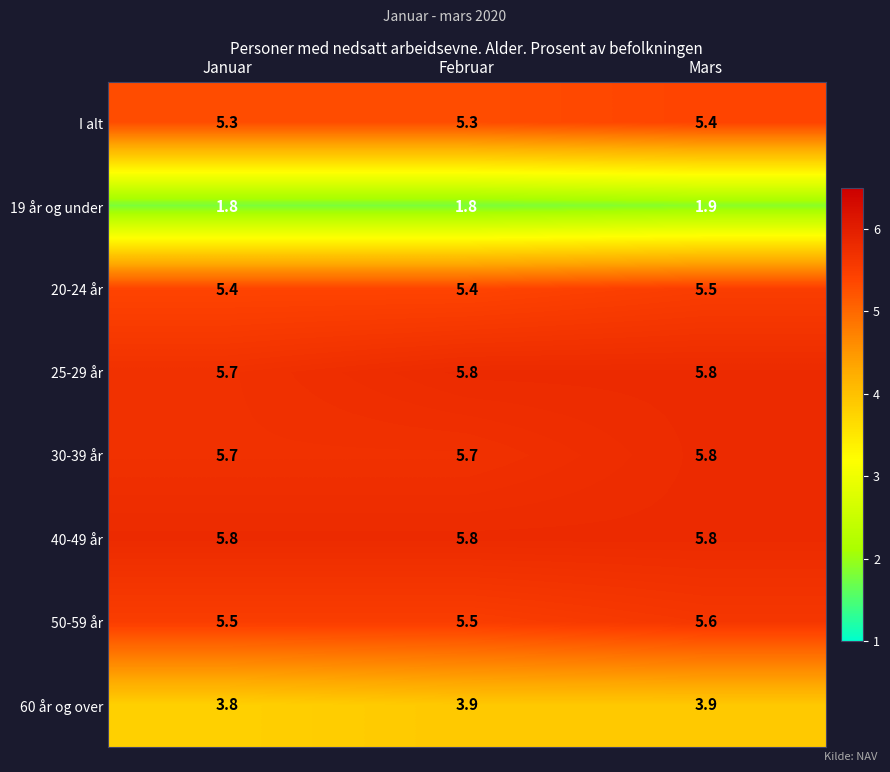

What is the approximate value of 19 år og under at Februar?

1.8